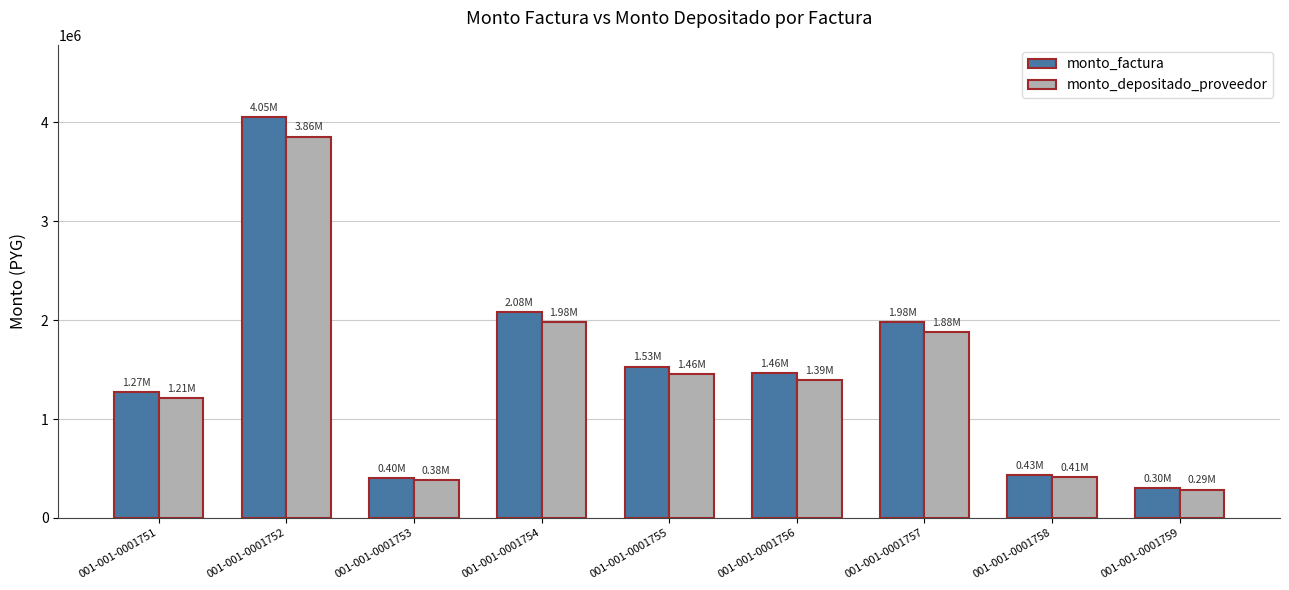

Rank the series by their average value, from highest to lowest.

monto_factura, monto_depositado_proveedor